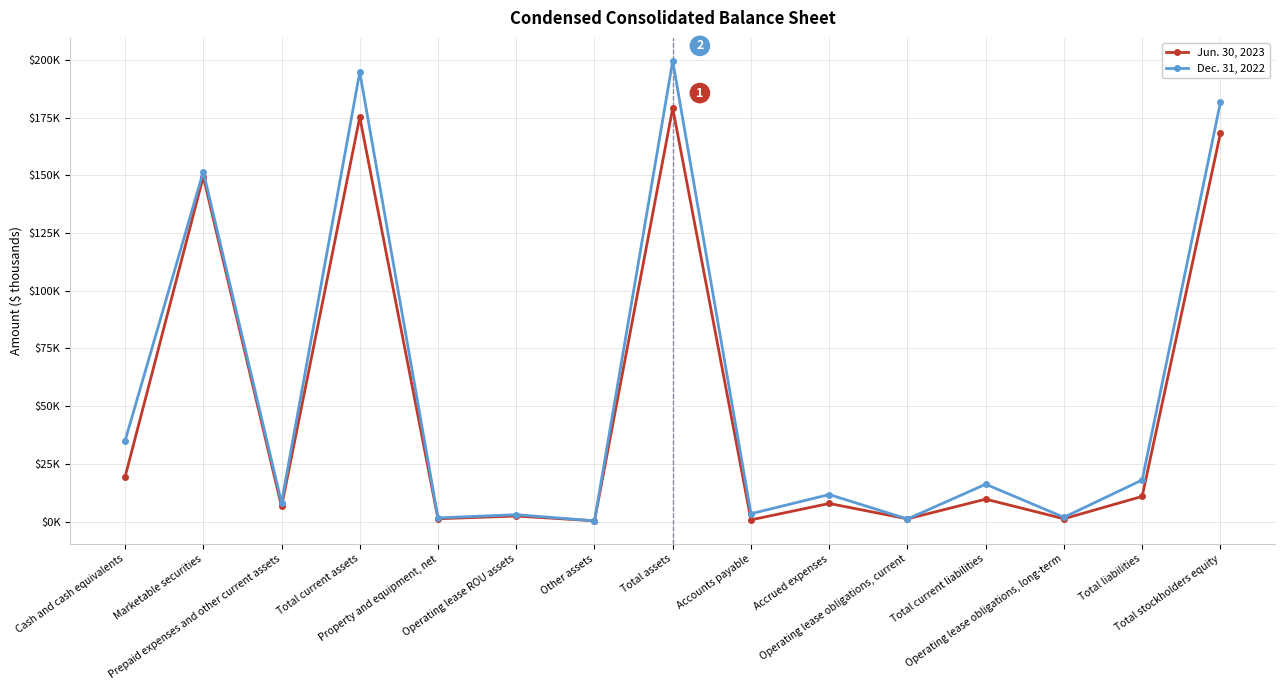

Is the value of Dec. 31, 2022 at Marketable securities greater than the value of Jun. 30, 2023 at Accrued expenses?

Yes